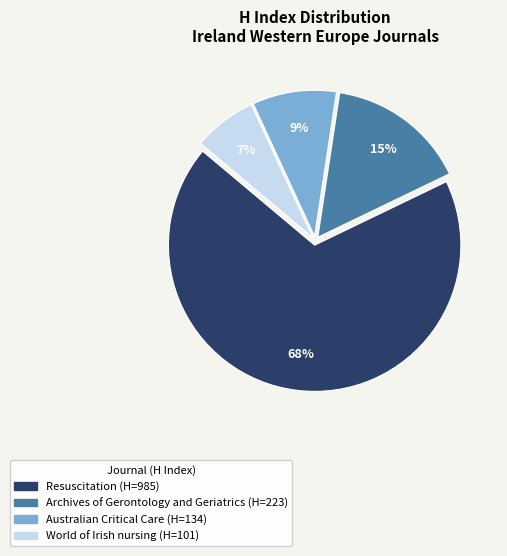

What percentage is the World of Irish nursing slice, to the nearest percent?

7%